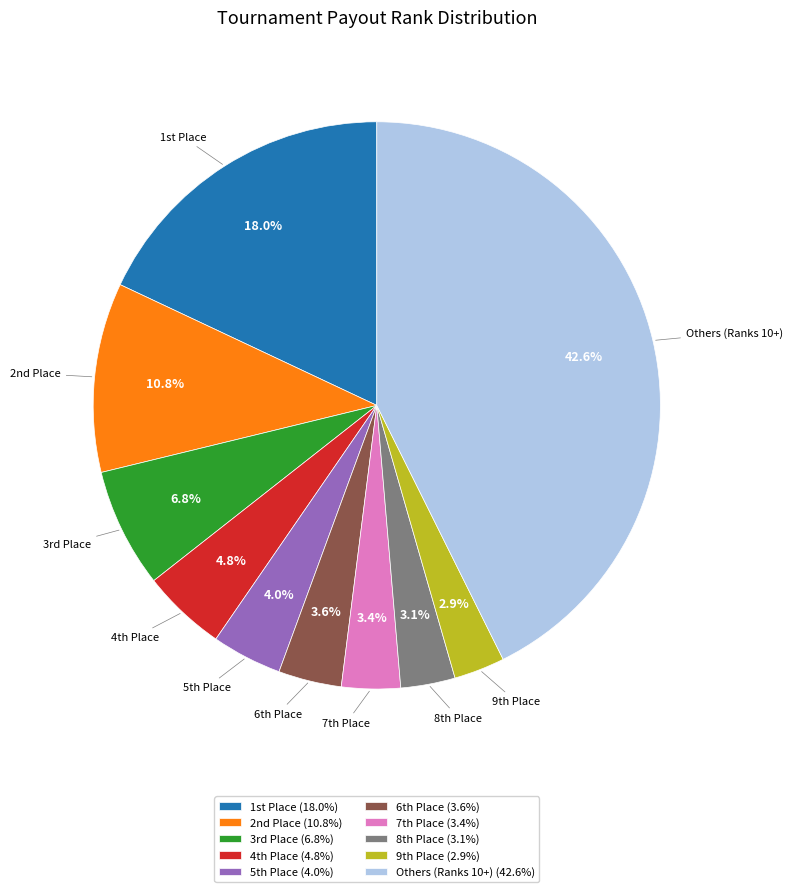

How much of the chart is everything except Others (Ranks 10+) (42.6%)?

57.4%